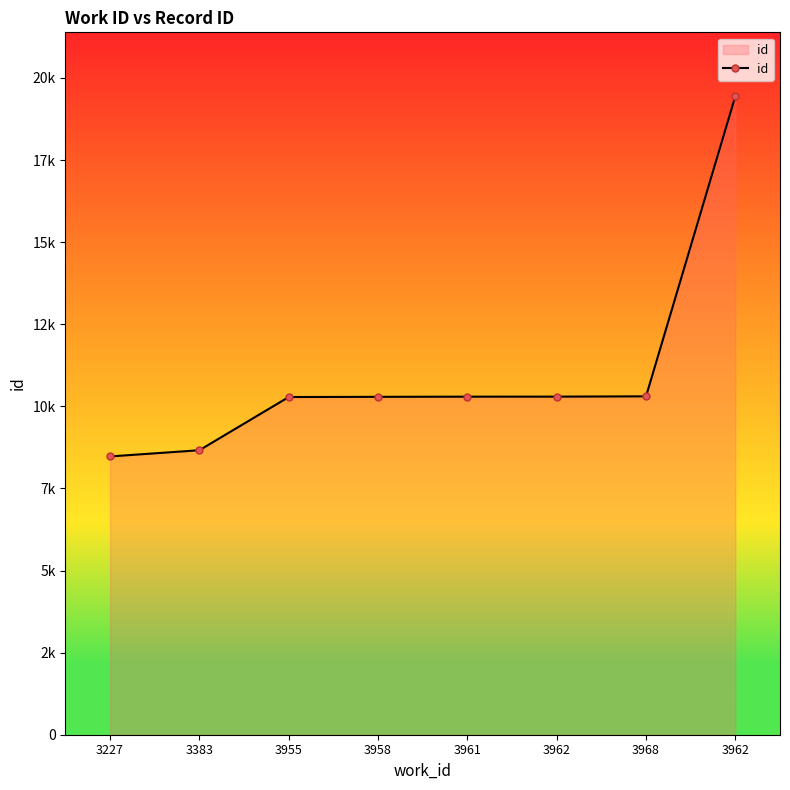

What is the difference between the maximum and minimum values?

10970